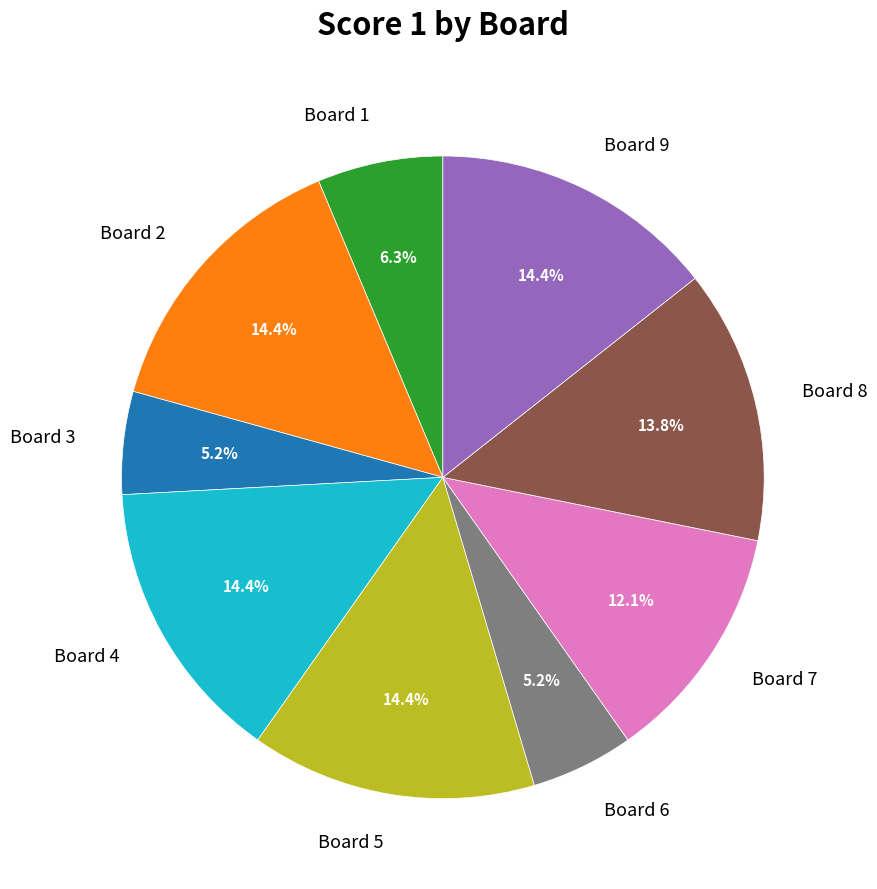

Is there any slice that represents more than half of the pie?

No